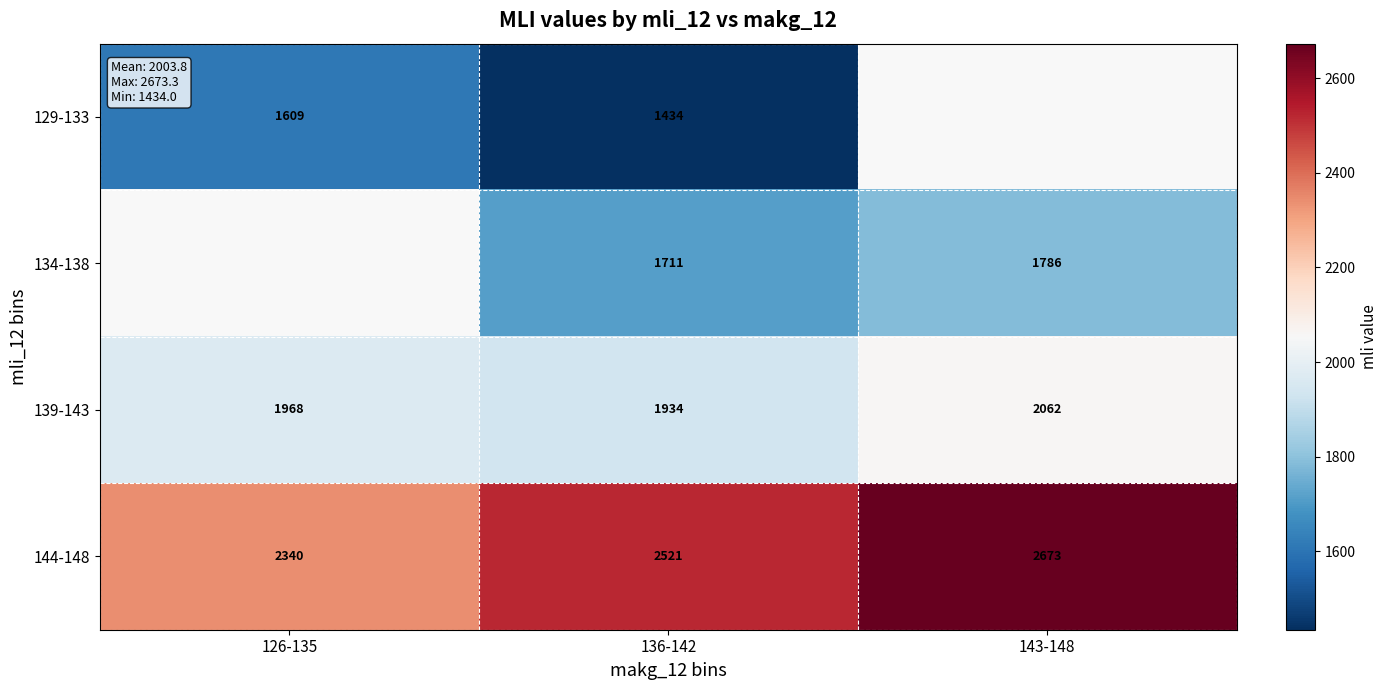

At 136-142, list the series in order from largest to smallest.

144-148, 139-143, 134-138, 129-133